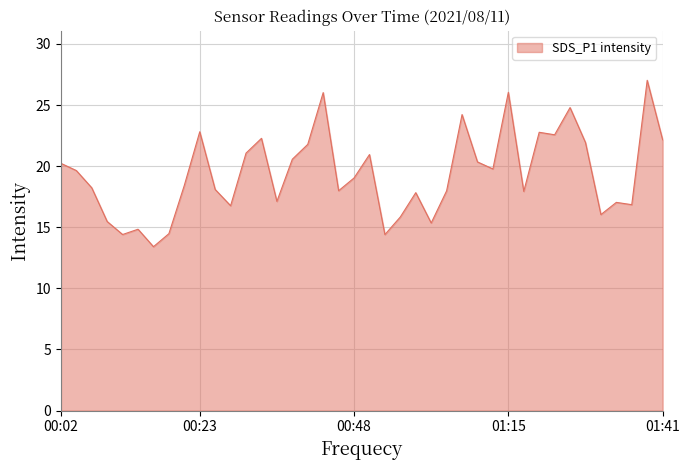

What is the minimum value shown in the chart?

13.4